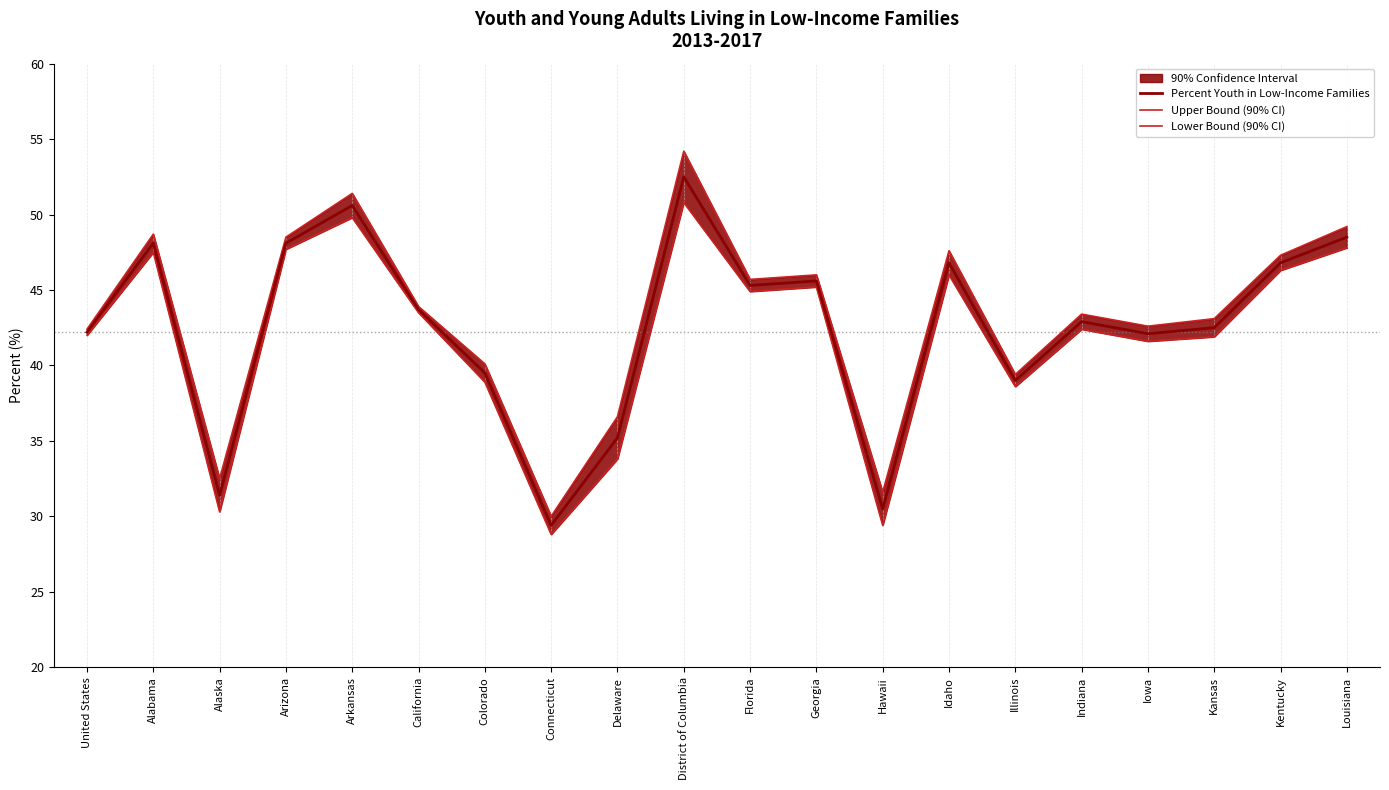

What is the total value across all series at Kentucky?

140.4